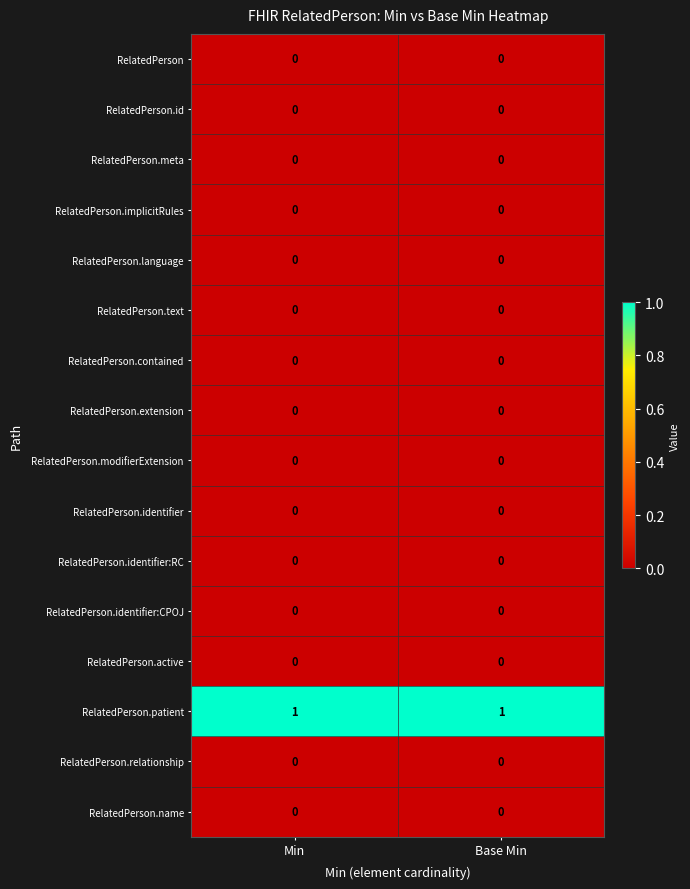

Is the value of RelatedPerson.meta at Base Min greater than the value of RelatedPerson.patient at Base Min?

No